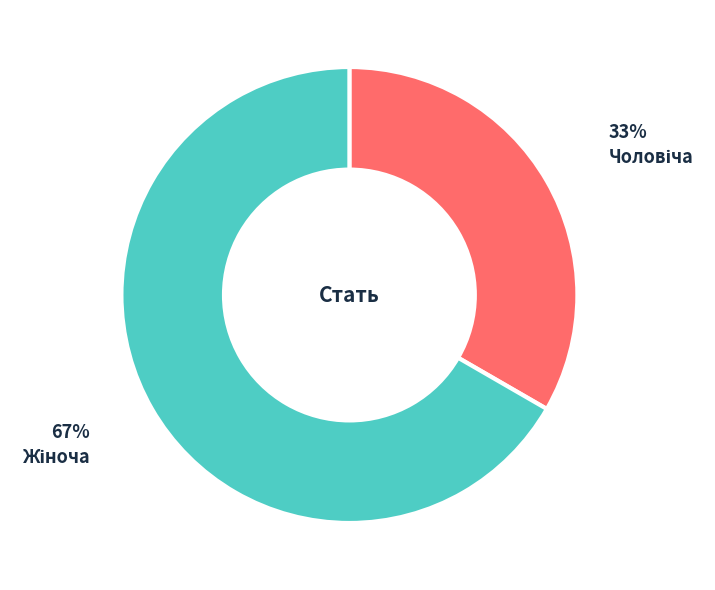

To the nearest percent, what is the average slice percentage?

50%